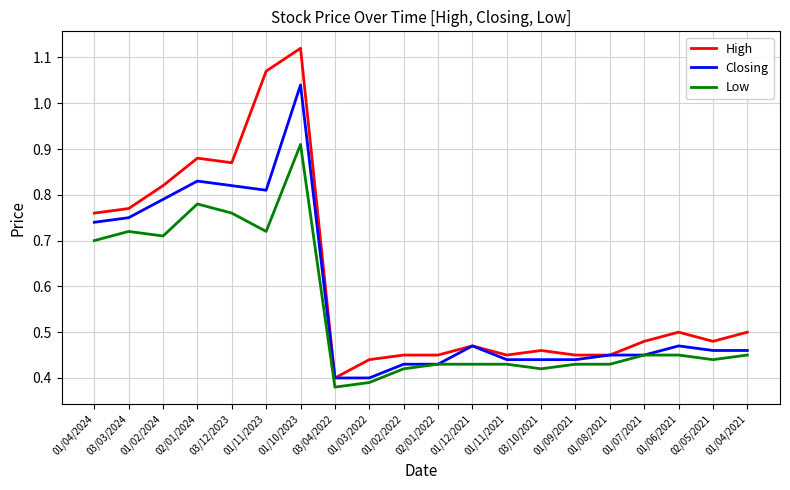

List the series in order of their overall mean, lowest first.

Low, Closing, High